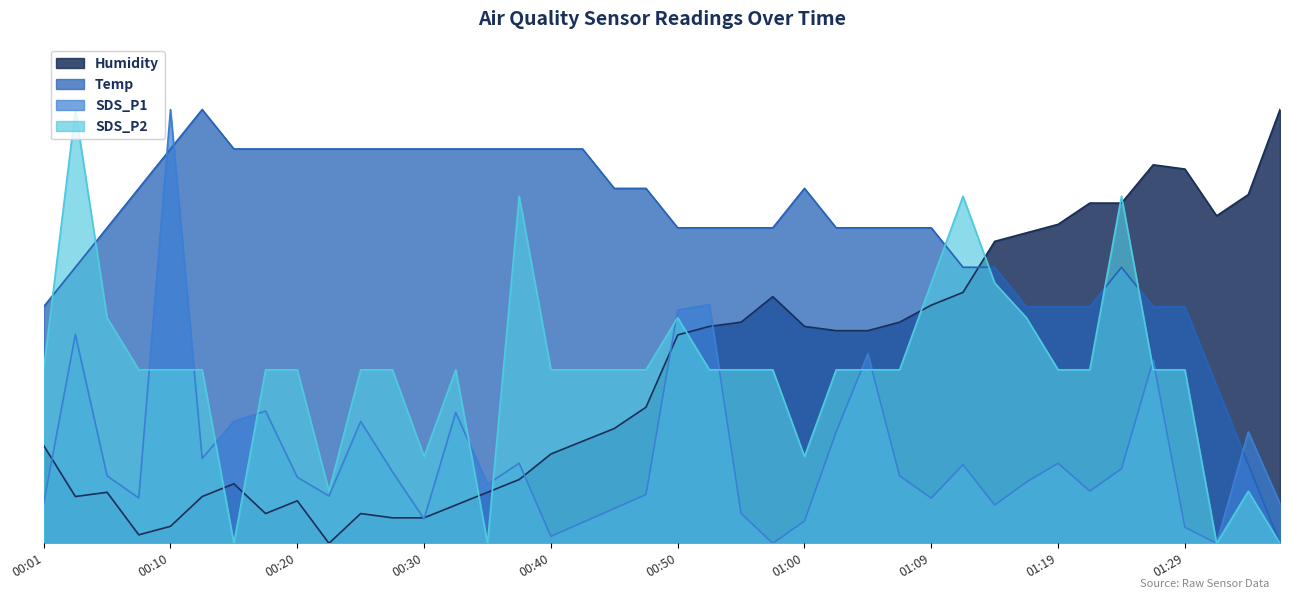

What is the average value of the SDS_P2 series?

0.4